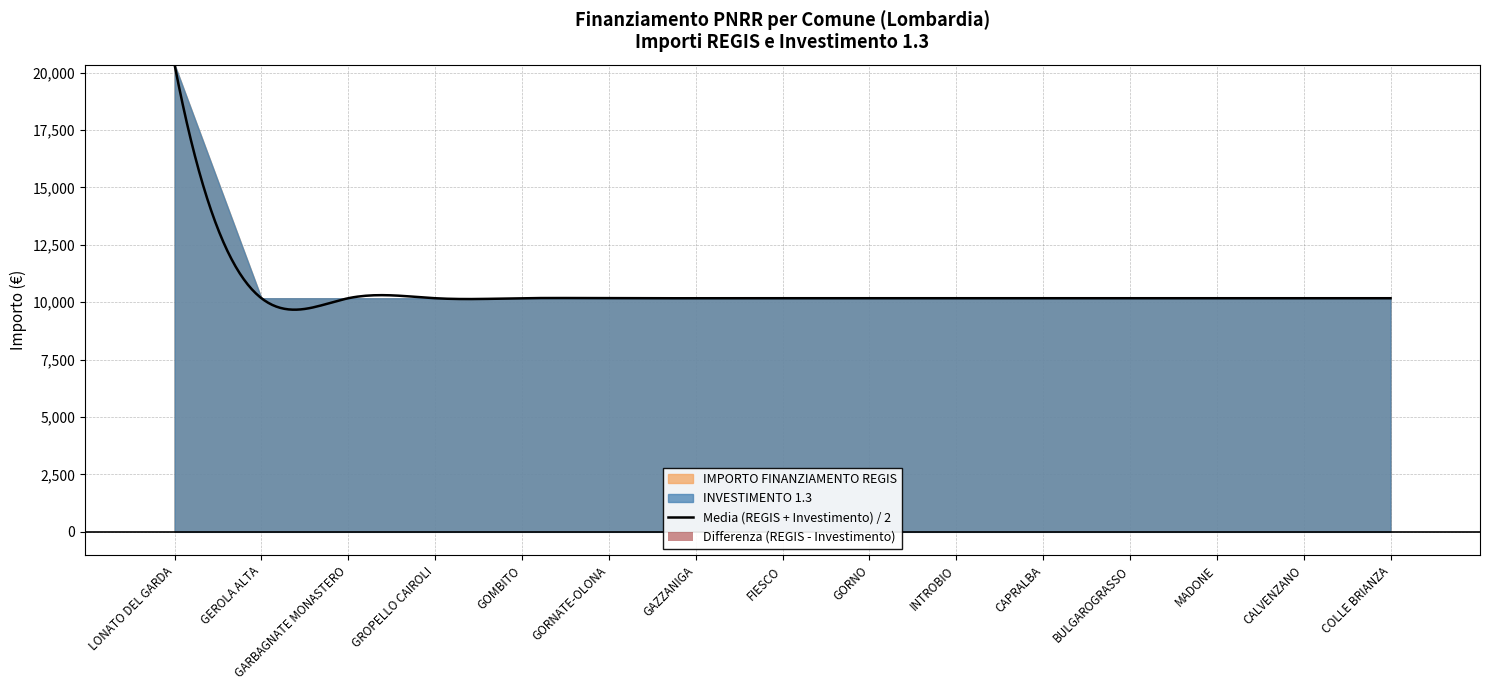

Rank the series at GOMBITO from lowest to highest value.

IMPORTO FINANZIAMENTO REGIS, INVESTIMENTO_1.3